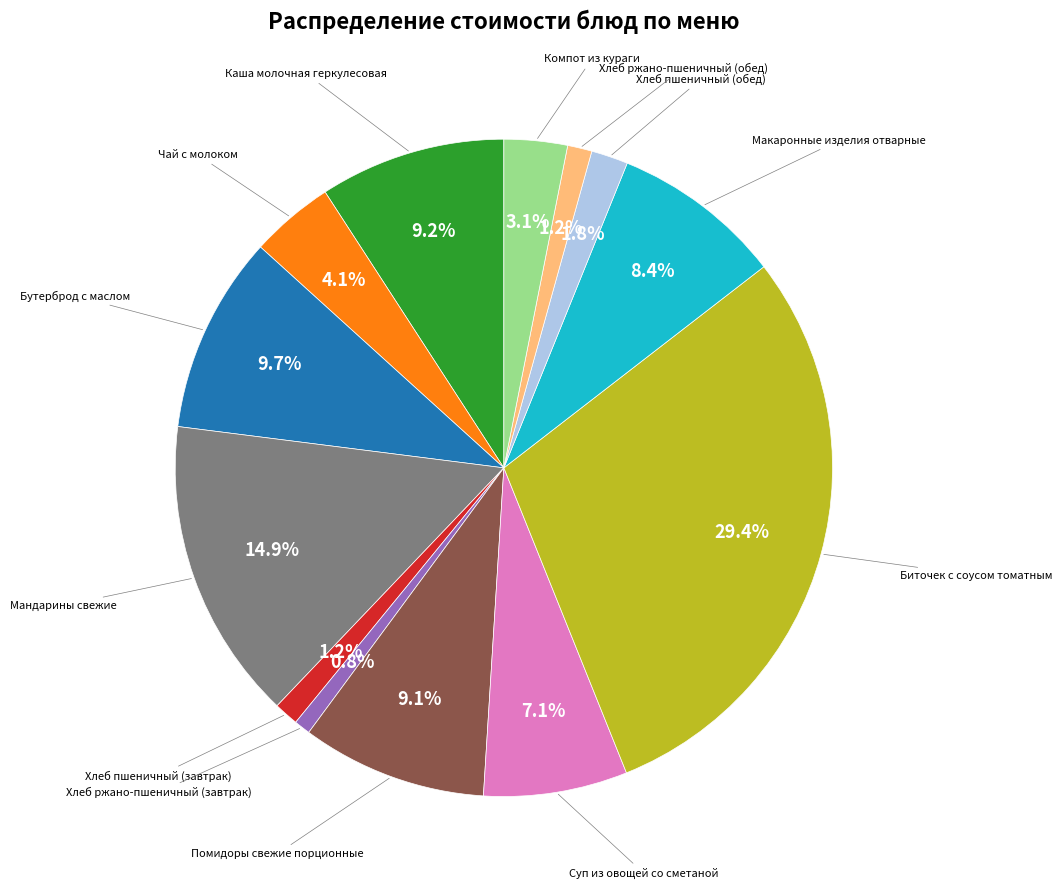

Does any single category account for the majority?

No